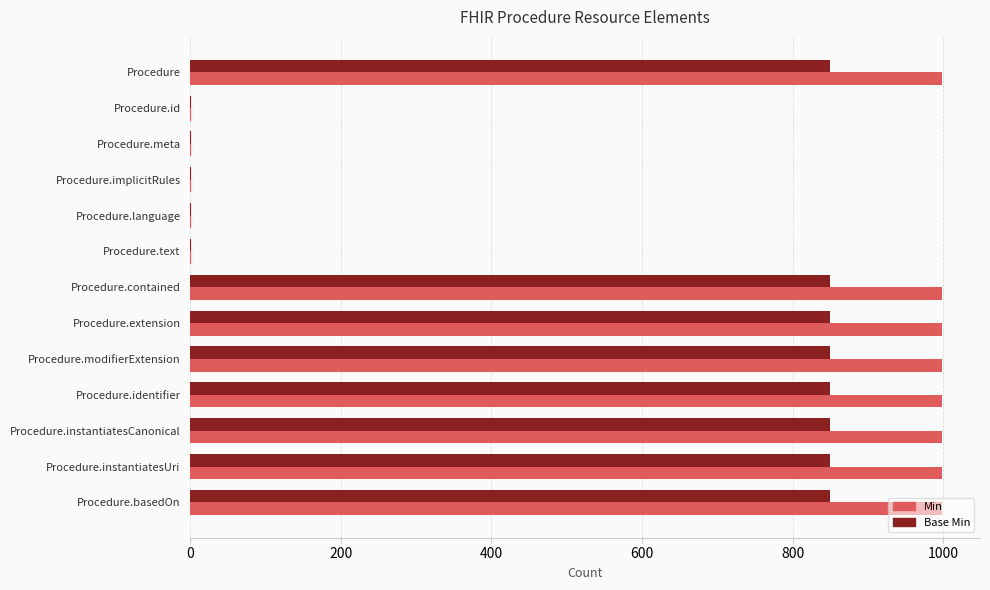

True or false: Base Min has a value of 849.1 at Procedure.extension.

True